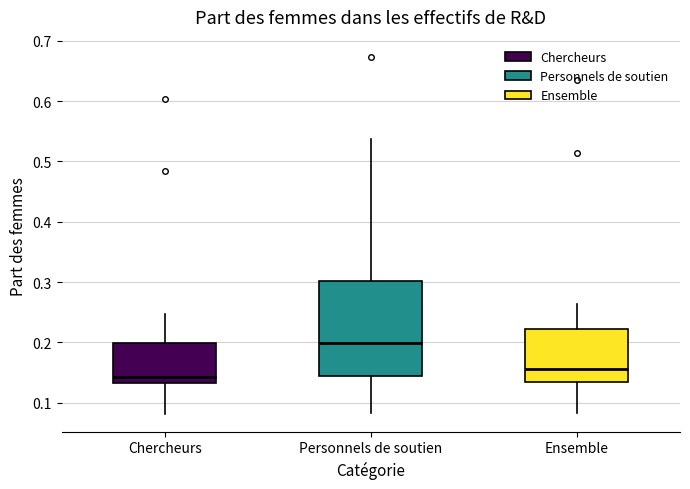

Which box has the highest median line?

Personnels de soutien